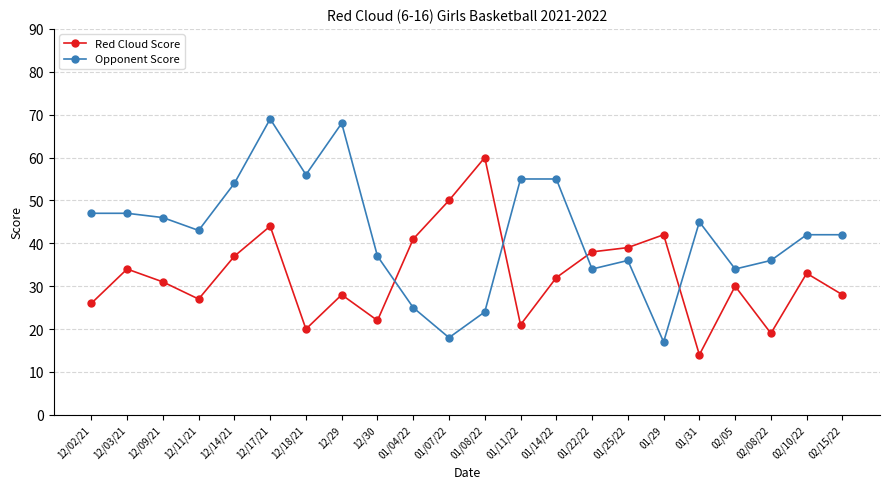

What value does the Red Cloud Score series have at 12/17/21, to the nearest 10?

40